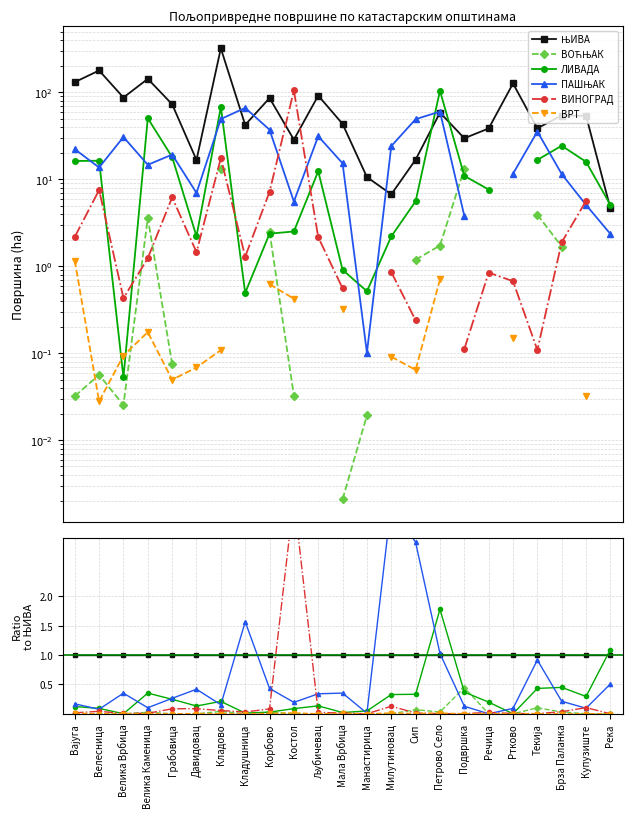

How many series are shown in this chart?

6